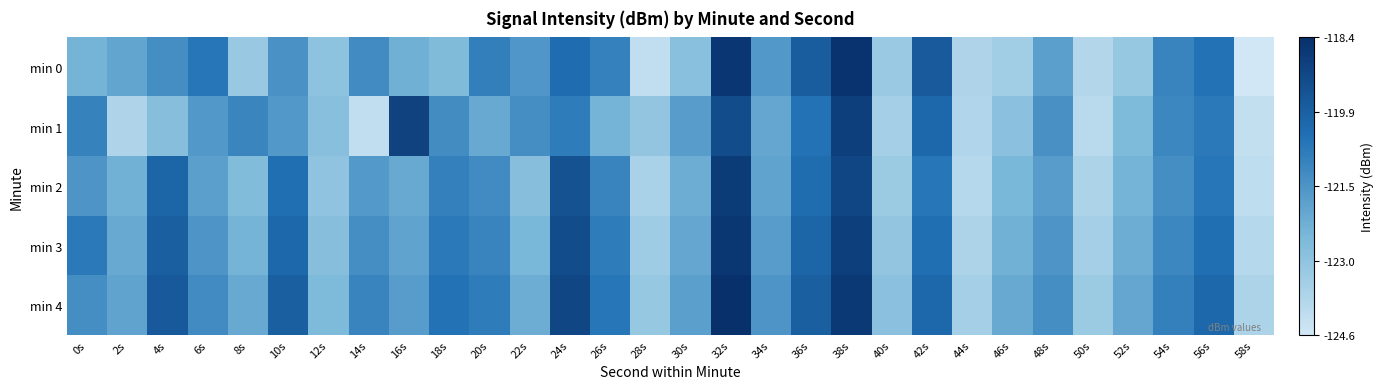

At 26s, list the series in order from smallest to largest.

min 1, min 2, min 0, min 3, min 4